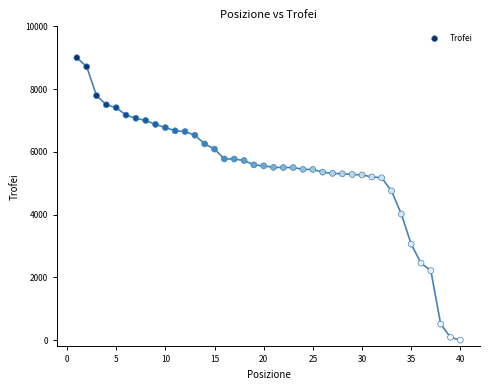

What is the range of X values (max minus min)?

39